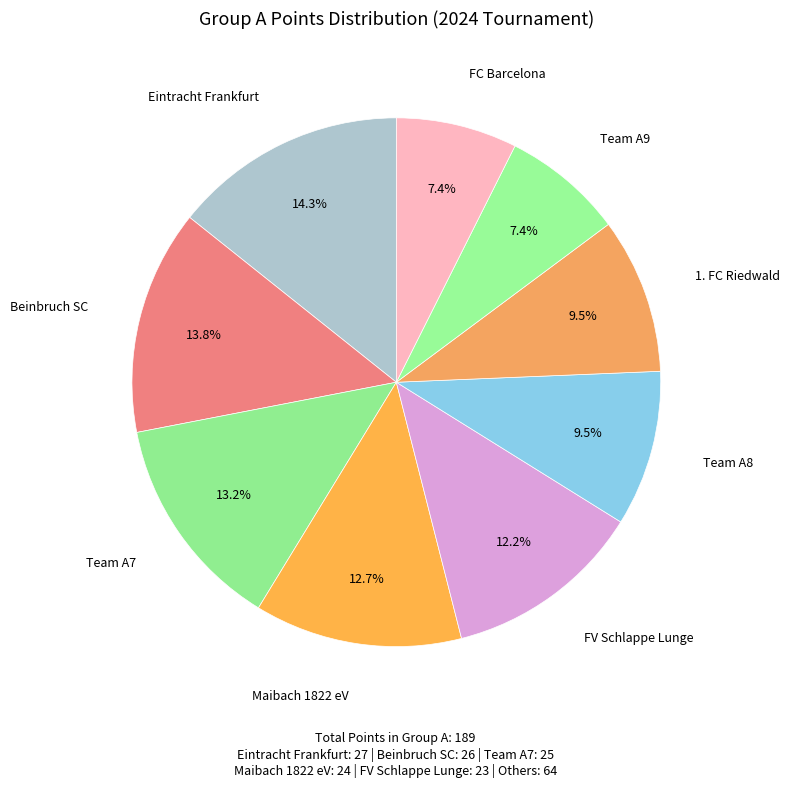

Is there any slice that represents more than half of the pie?

No